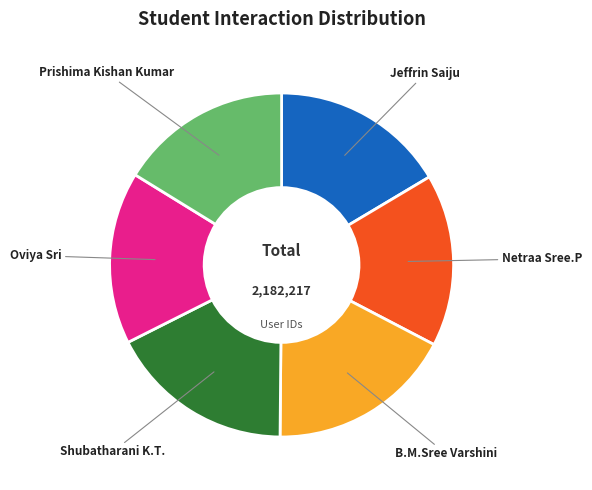

The Oviya Sri slice represents 28% of the pie. True or false?

False